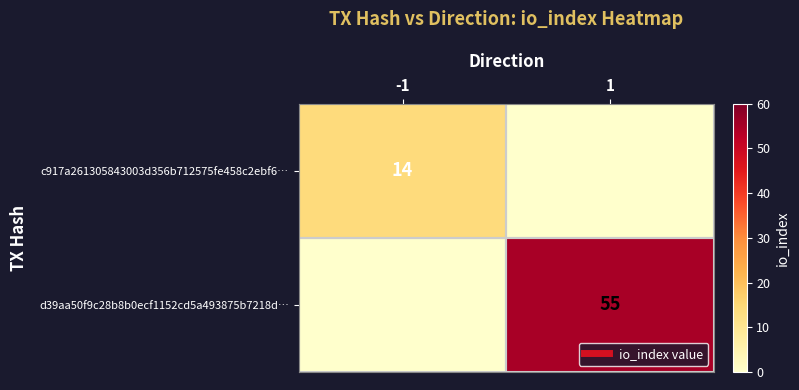

At which label does c917a261305843003d356b712575fe458c2ebf6… reach its peak?

-1